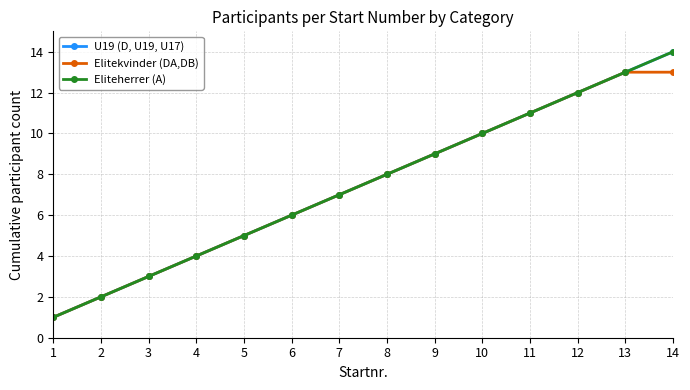

True or false: U19 (D, U19, U17) and Eliteherrer (A) cross at least once.

False